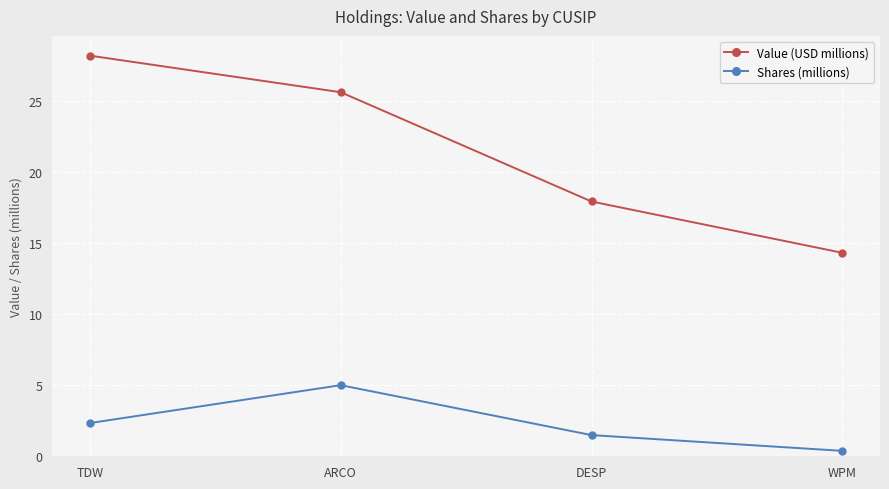

Which series has the widest spread of values?

Value (USD millions)